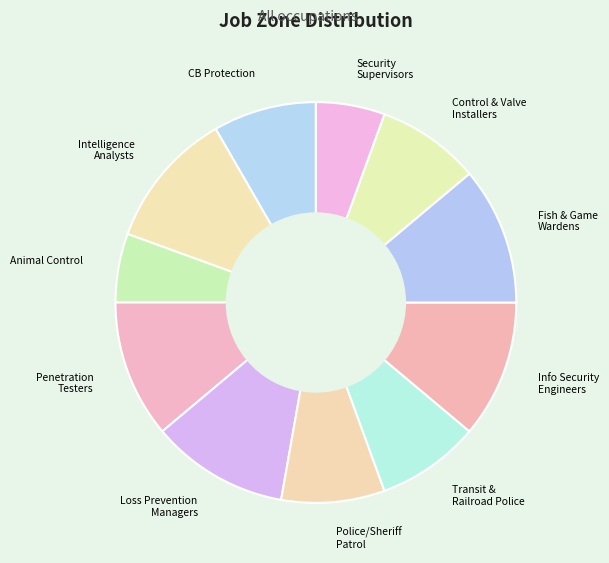

Count the number of slices in the pie.

11